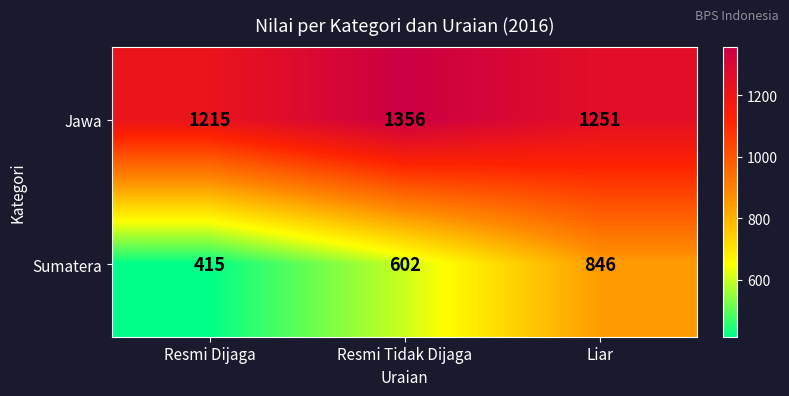

Reading left to right, what are all the values shown in this chart?

Jawa: 1215	1356	1251
Sumatera: 415	602	846